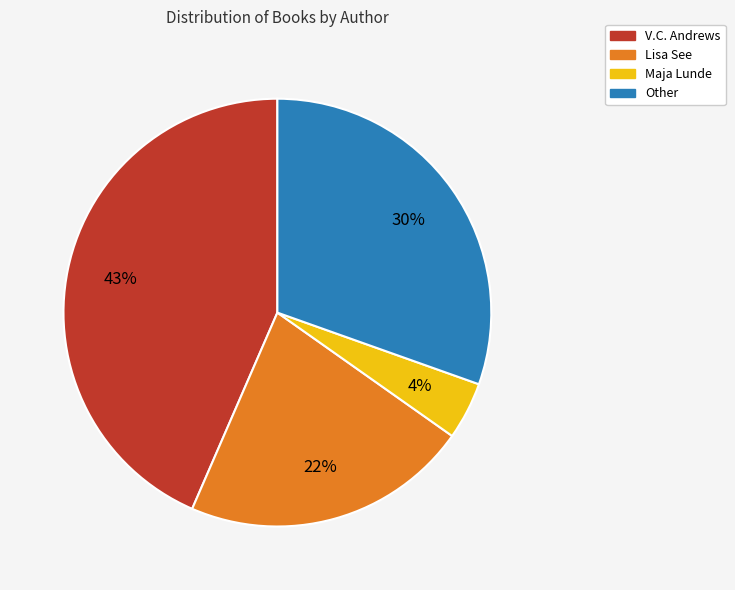

Does any single category account for the majority?

No